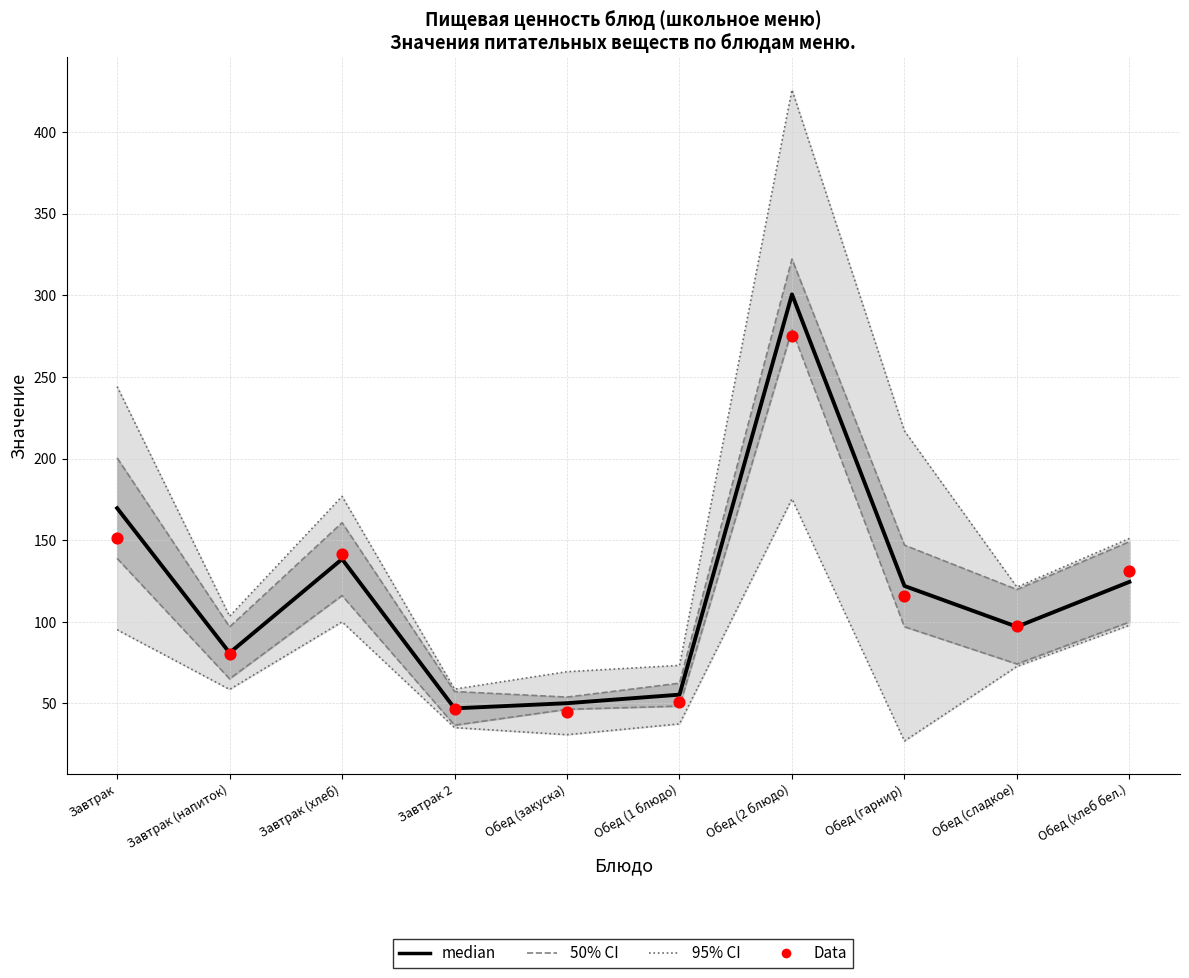

Which series has the largest total across all categories?

median